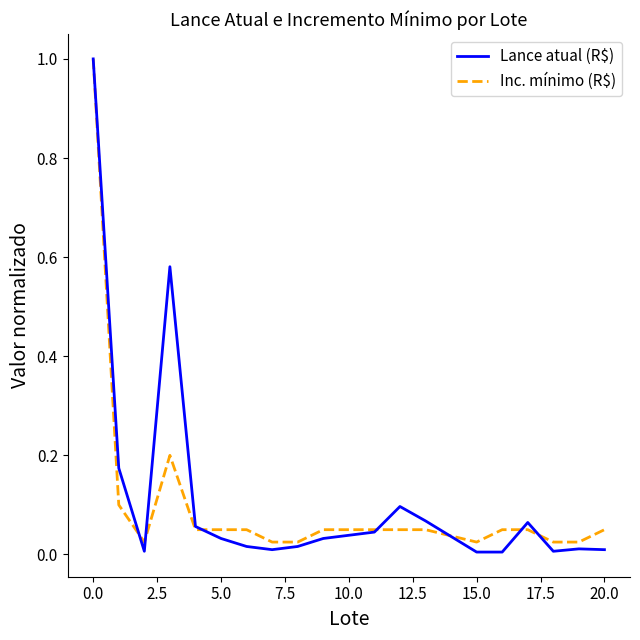

What is the maximum value for Lance atual (R$)?

1.0